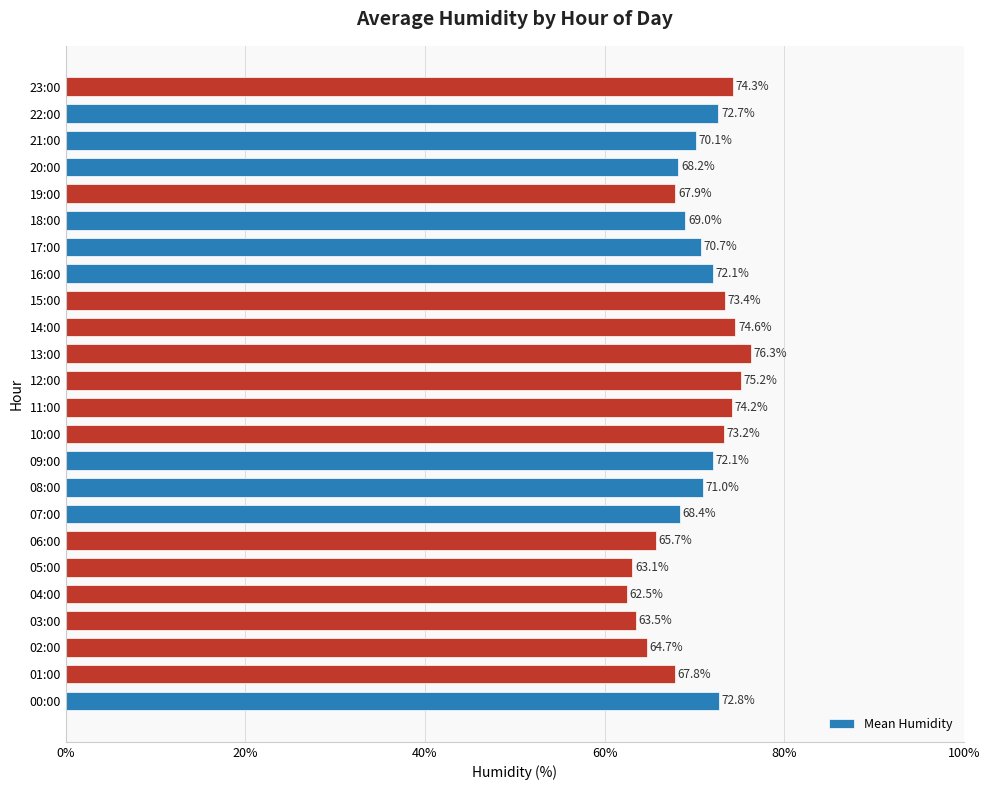

What value does the data have at 17:00?

70.7